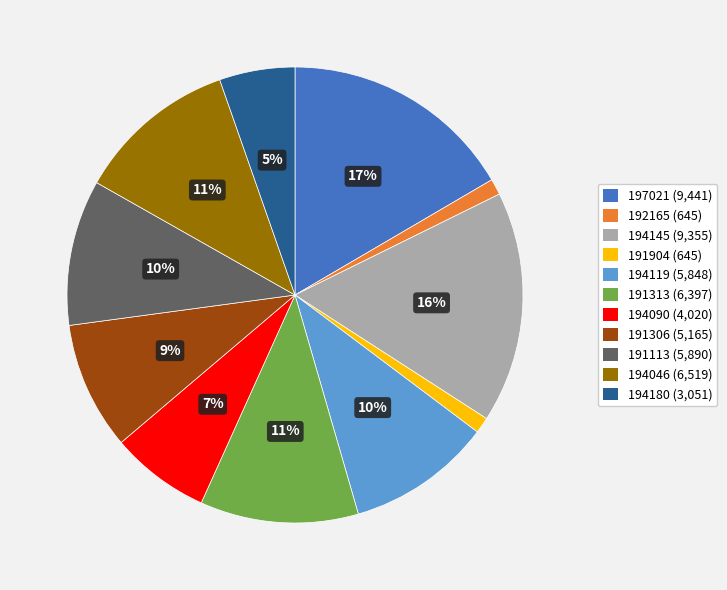

Do 194119 and 194180 together represent more than half of the pie?

No